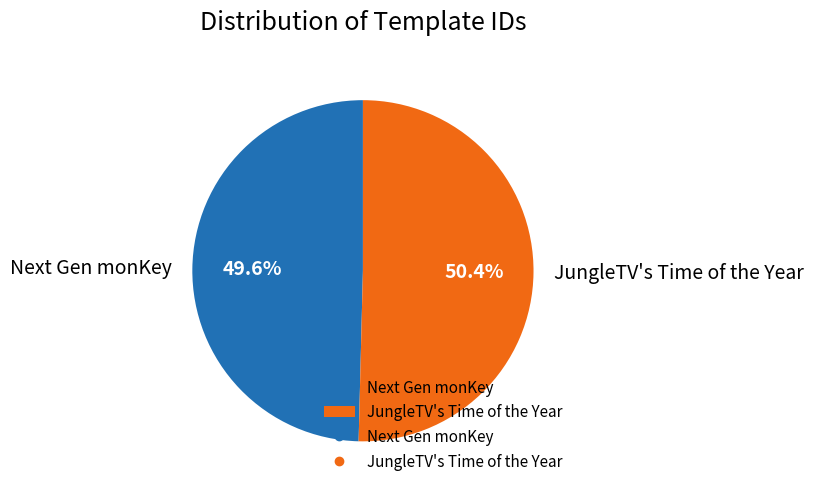

What portion of the pie excludes JungleTV's Time of the Year?

49.6%